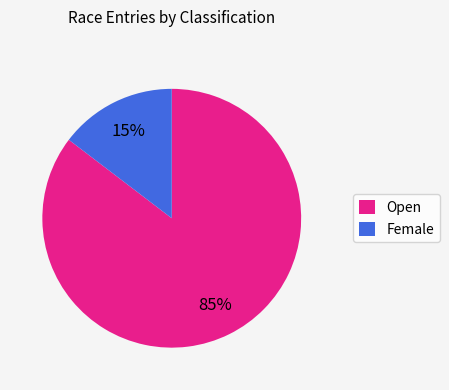

Is there a majority slice in this chart?

Yes